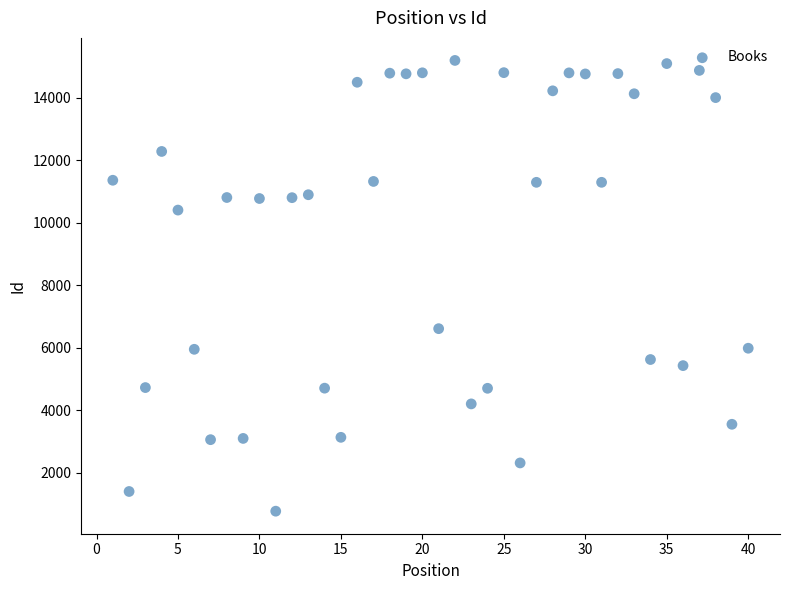

What is the range of Y values (max minus min)?

14415